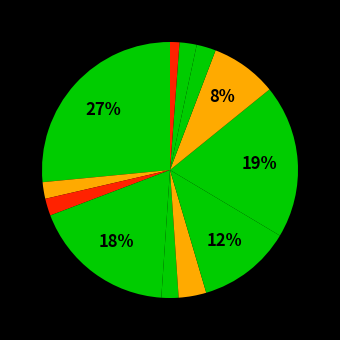

Count the number of slices in the pie.

12